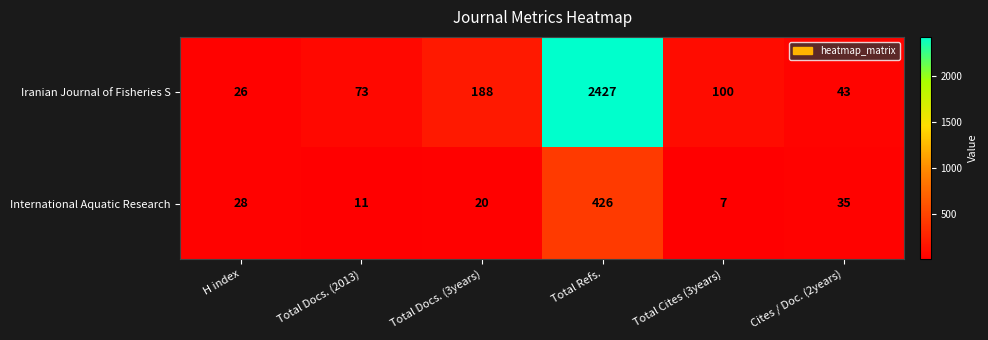

Rank the series at Cites / Doc. (2years) from highest to lowest value.

Iranian Journal of Fisheries S, International Aquatic Research